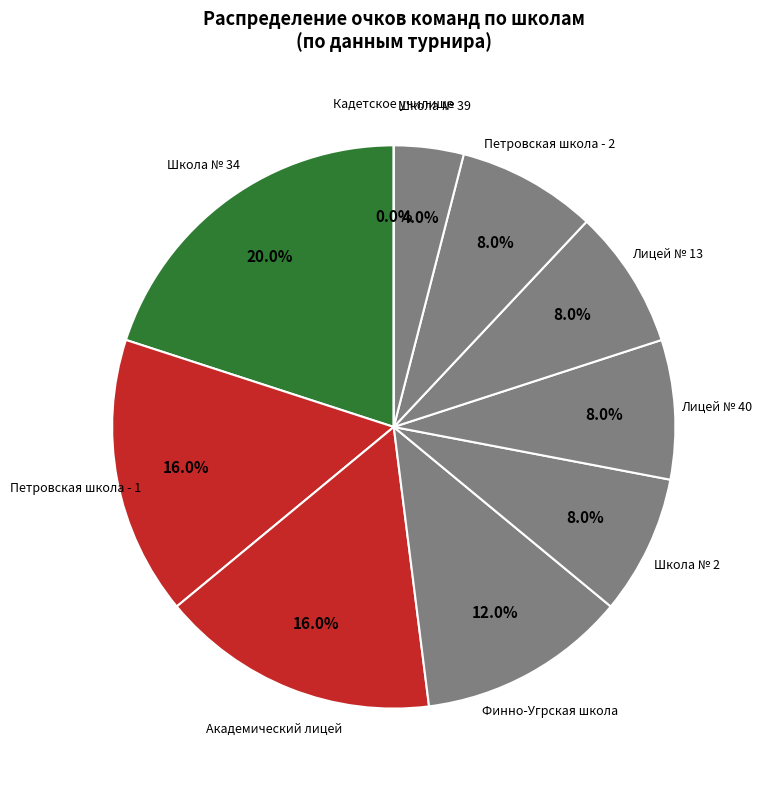

To the nearest percent, what portion does Лицей № 40 represent?

8%